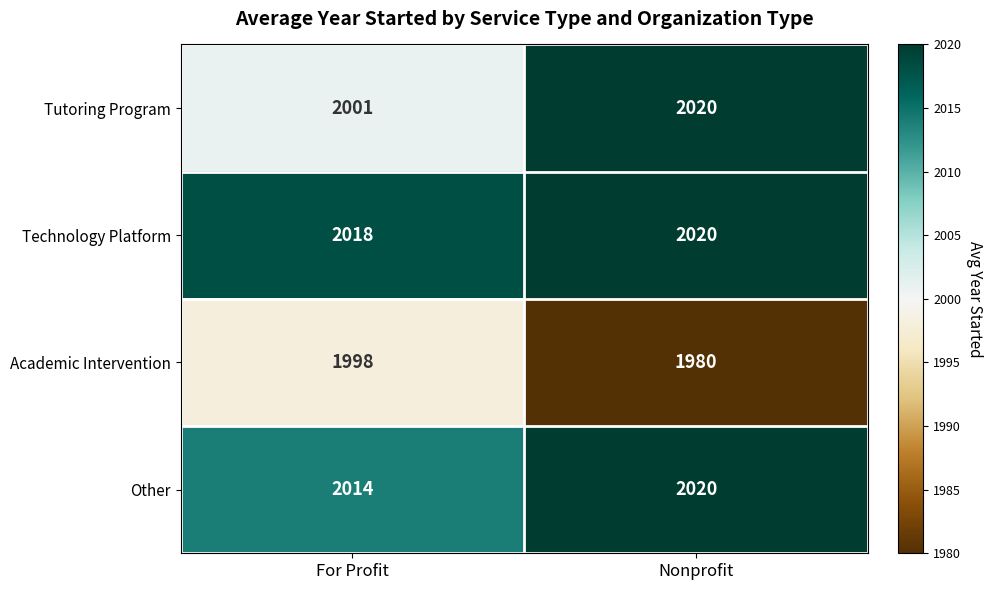

Reading left to right, what are all the values shown in this chart?

Tutoring Program: 2001	2020
Technology Platform: 2018	2020
Academic Intervention: 1998	1980
Other: 2014	2020